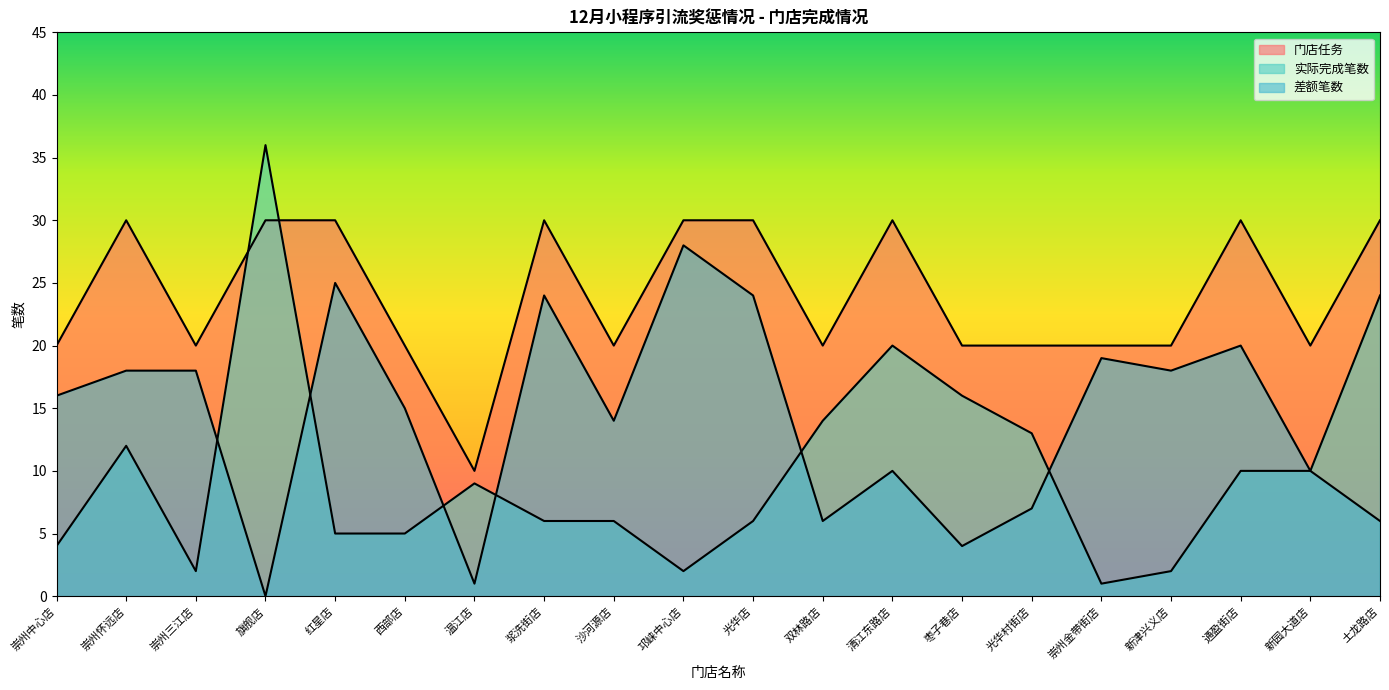

What is the maximum value for 差额笔数_numeric?

28